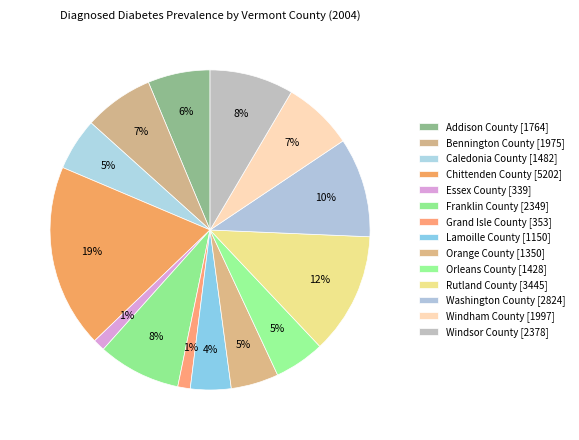

Approximately how many times larger is the value at Addison County compared to Franklin County?

0.8